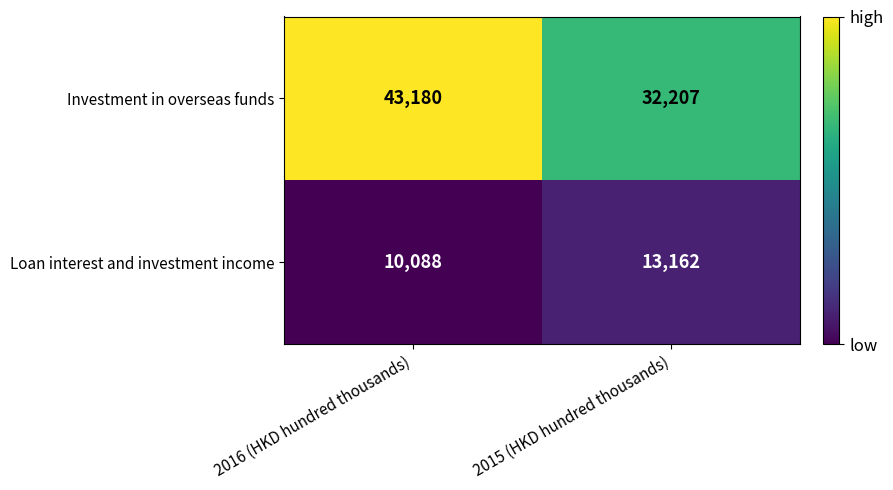

What is the sum of all Investment in overseas funds values?

75387